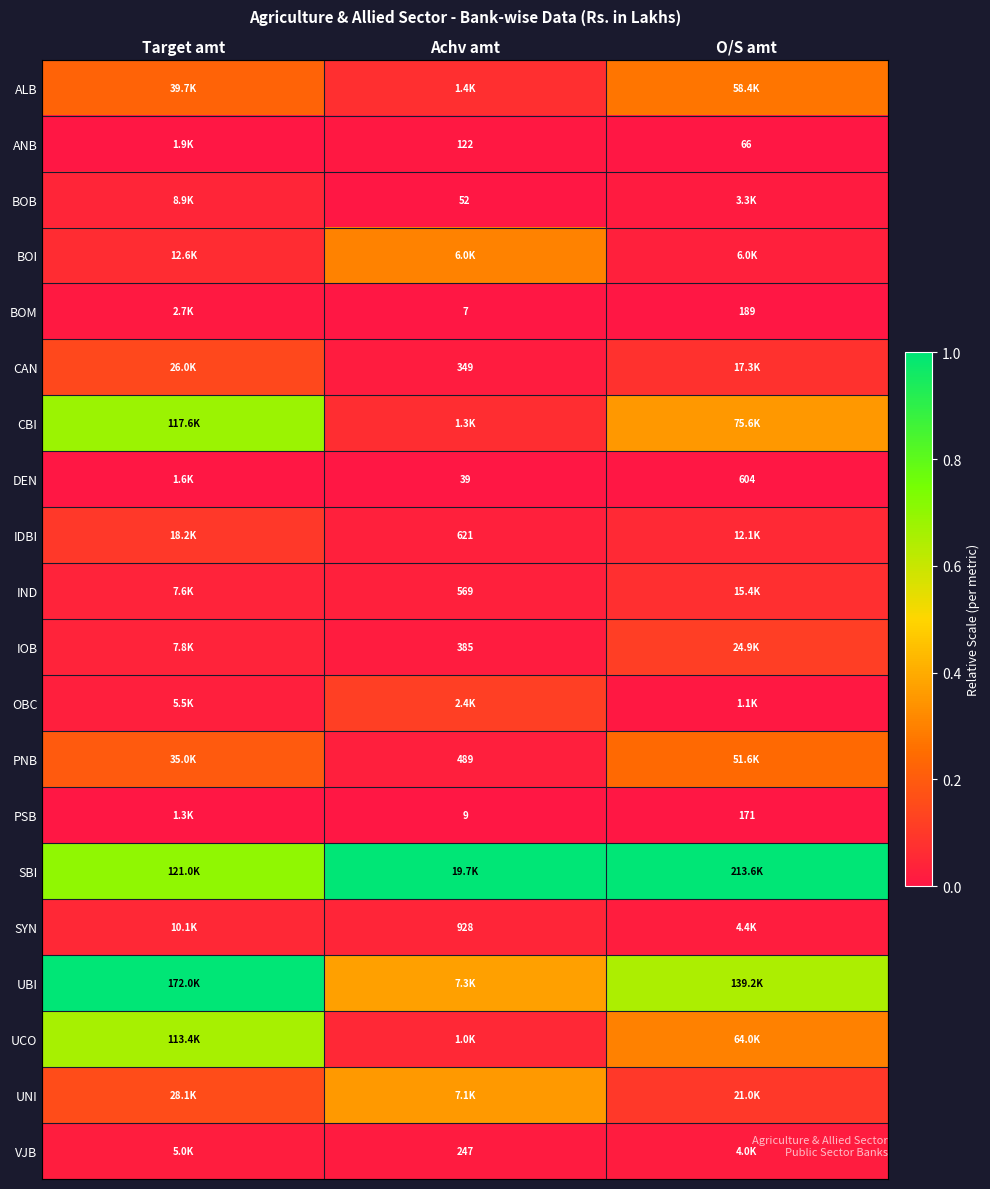

What value does the UBI series have at Target amt?

1.0